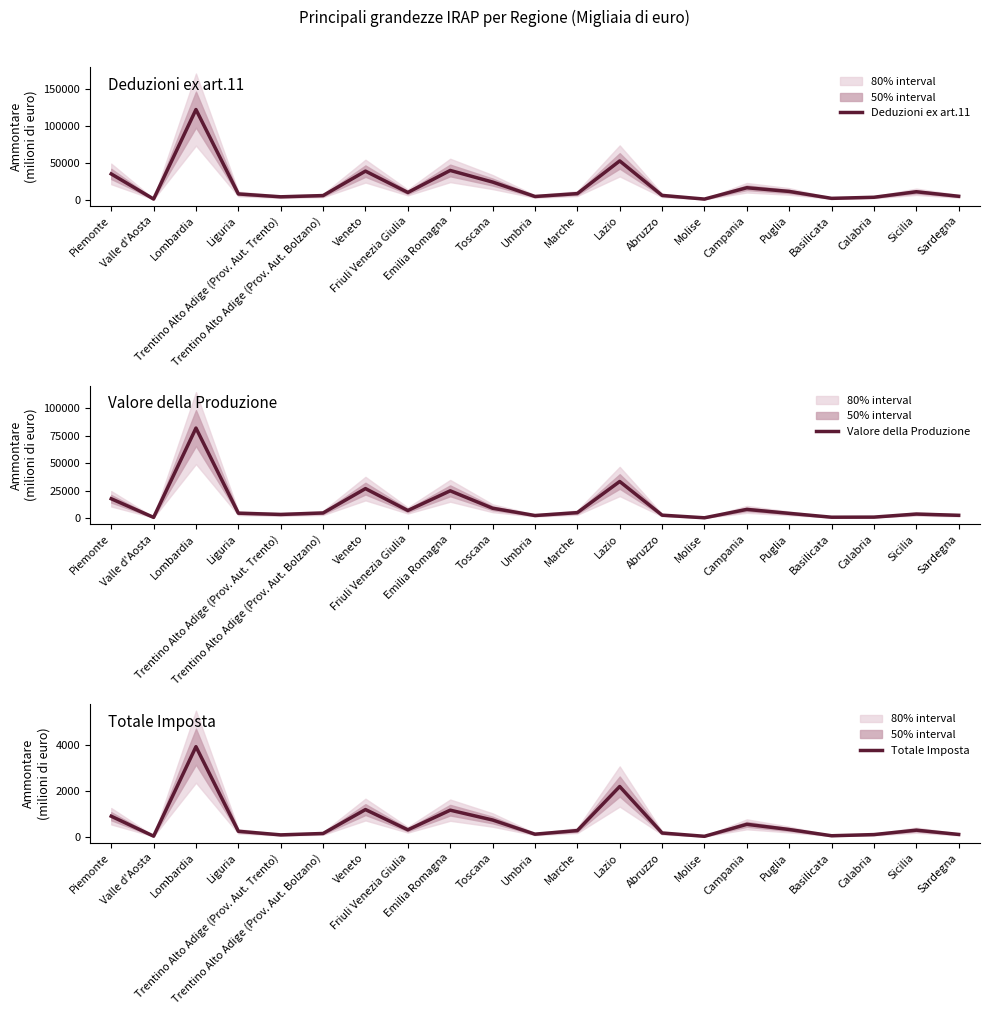

At Umbria, list the series in order from smallest to largest.

Totale Imposta, Valore della Produzione, Deduzioni ex art.11